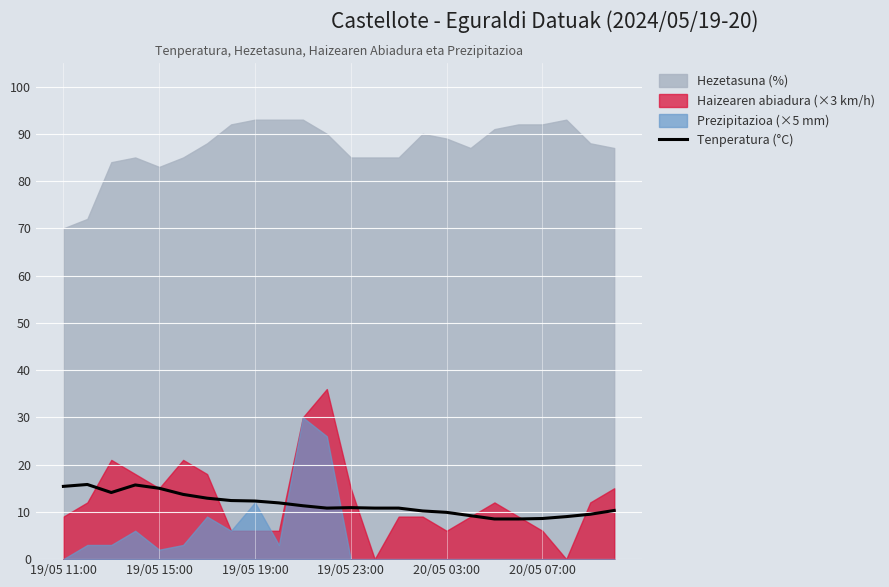

Is it true that Tenperatura (°C) equals 16.6 at 20/05 03:00?

False